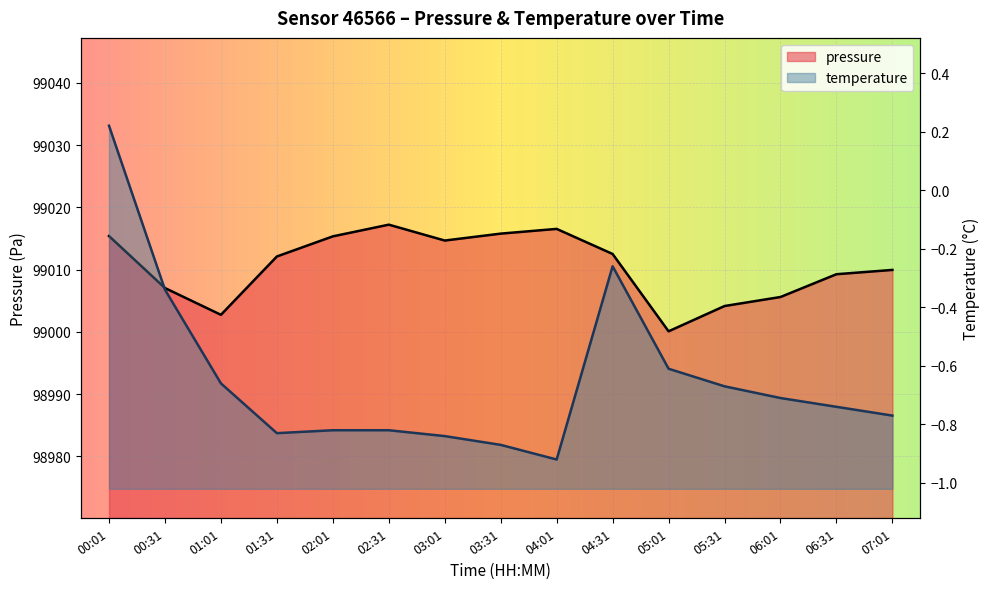

What are all the series names shown in the legend?

pressure, temperature